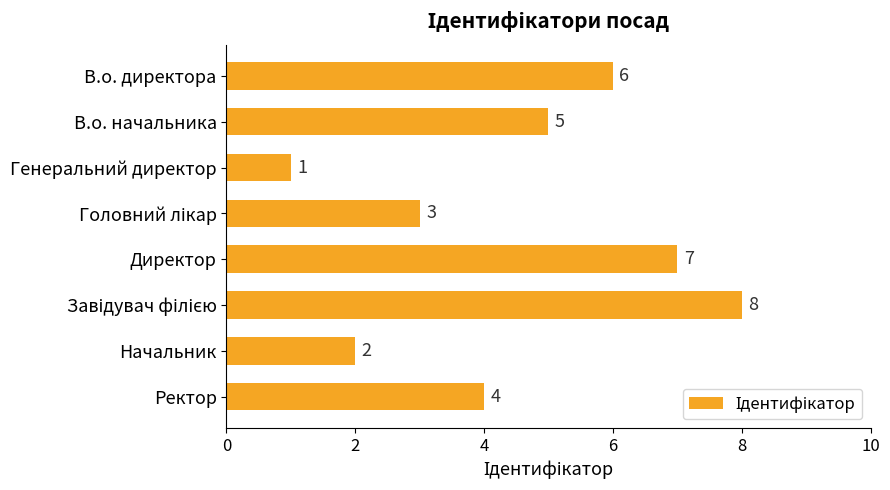

What is the minimum value shown in the chart?

1